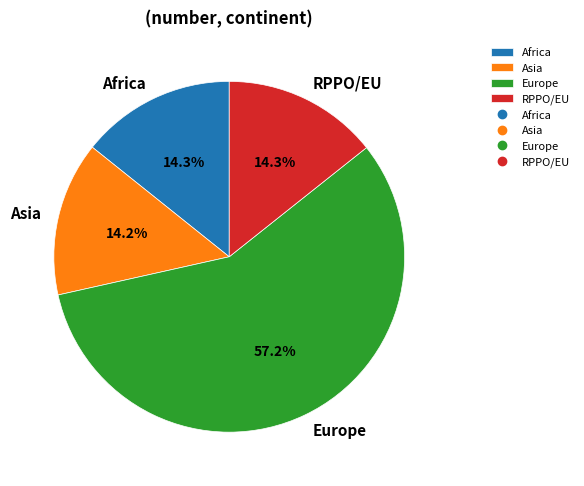

Does any single category account for the majority?

Yes